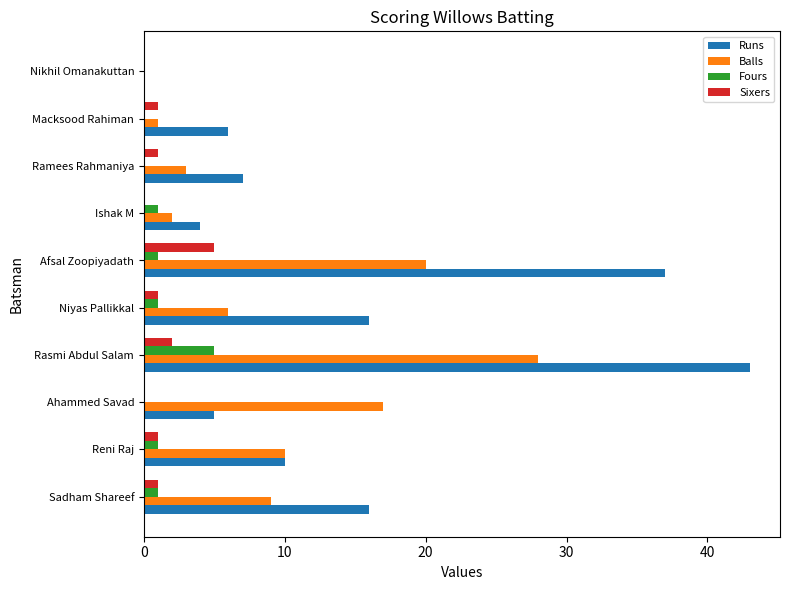

Which series changed the most between Reni Raj and Ishak M?

Balls